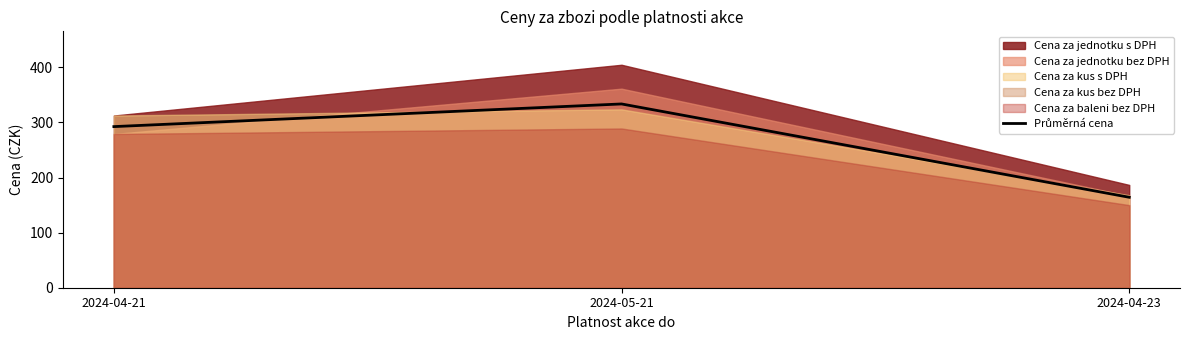

Which category has the highest value across all series?

2024-05-21